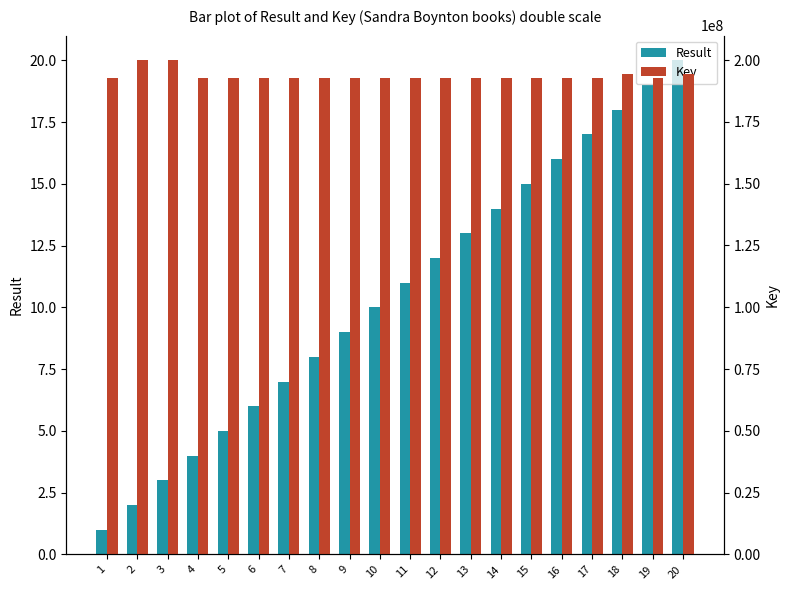

Between 3 and 13, which series saw the biggest shift?

Key